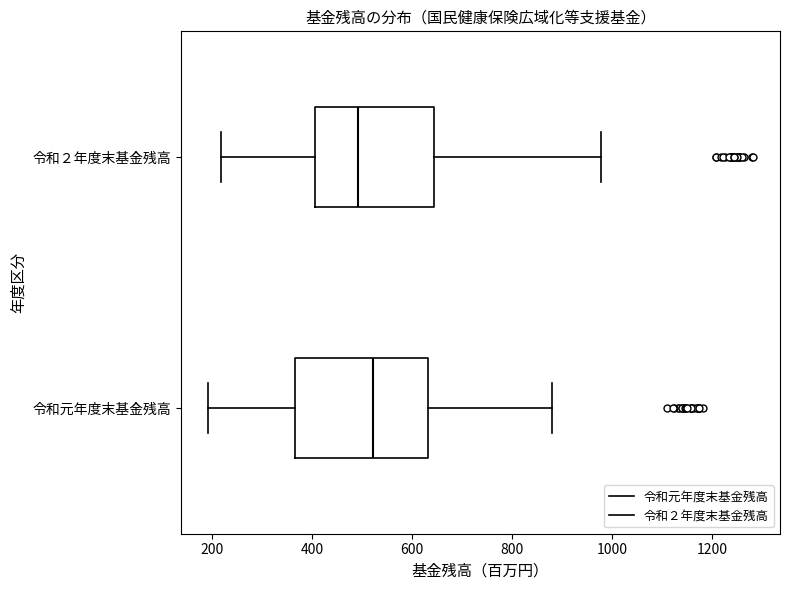

Reading bottom to top, read every box against the x-axis: the position of its median line, the range the box covers, and the ends of its whiskers. The values are not printed on the chart, so give them approximately, as read against the axis.

令和元年度末基金残高: median 520, box 360 to 640, whiskers 200 to 880
令和２年度末基金残高: median 500, box 400 to 640, whiskers 220 to 980